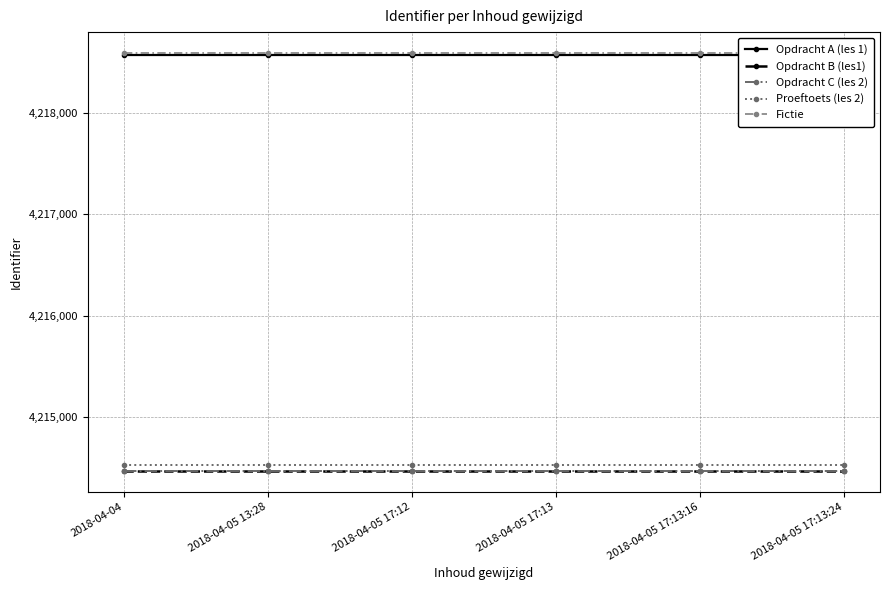

What position from the left is 2018-04-05 17:12?

3